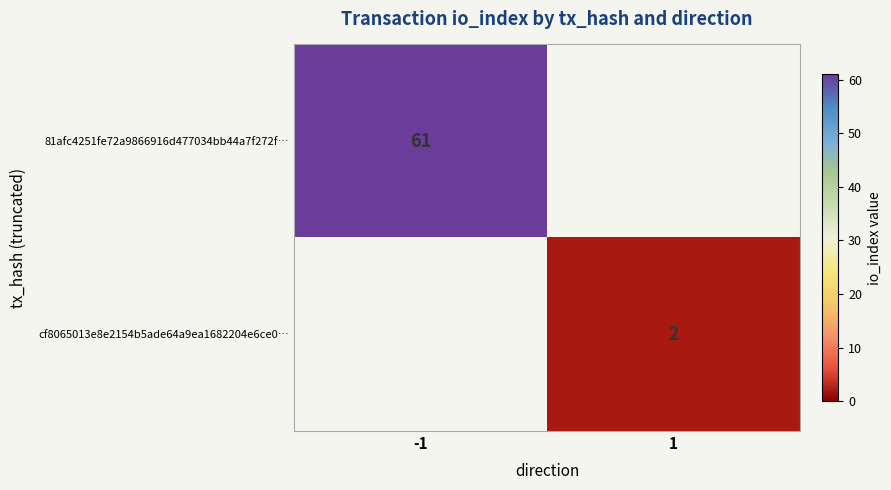

The 81afc4251fe72a9866916d477034bb44a7f272f… series shows 110 at -1. True or false?

False